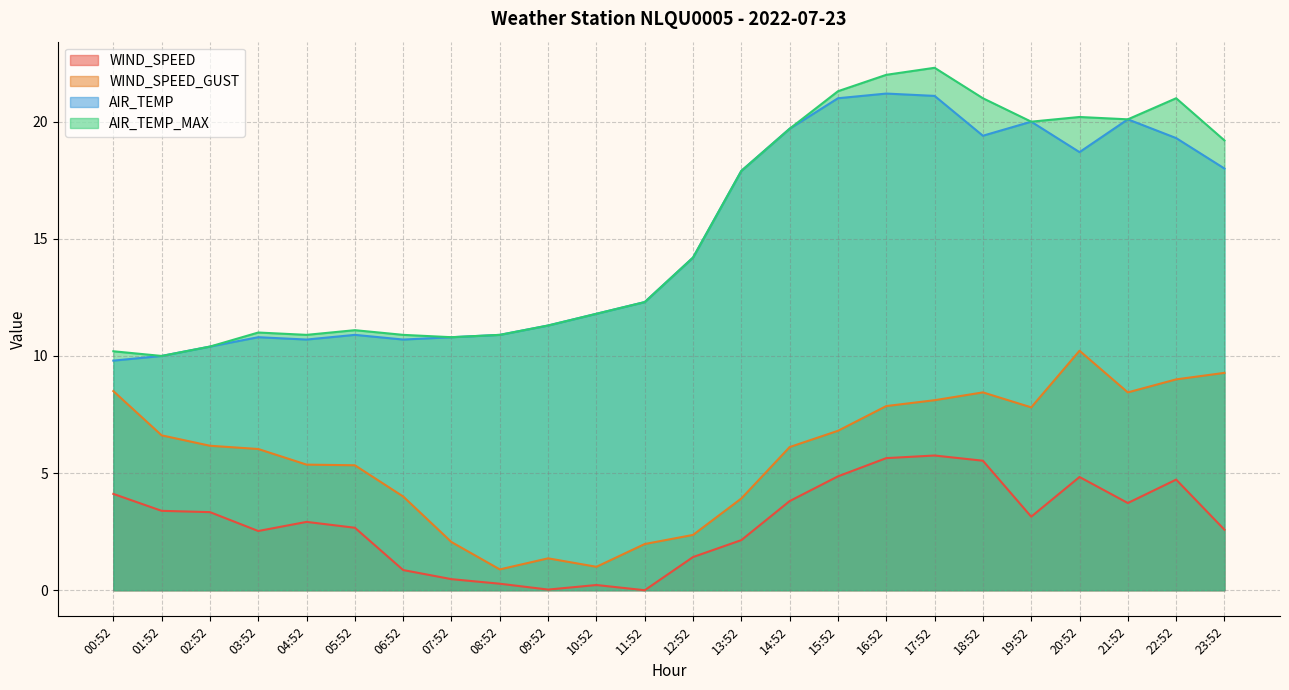

Which series has the largest total across all categories?

AIR_TEMP_MAX